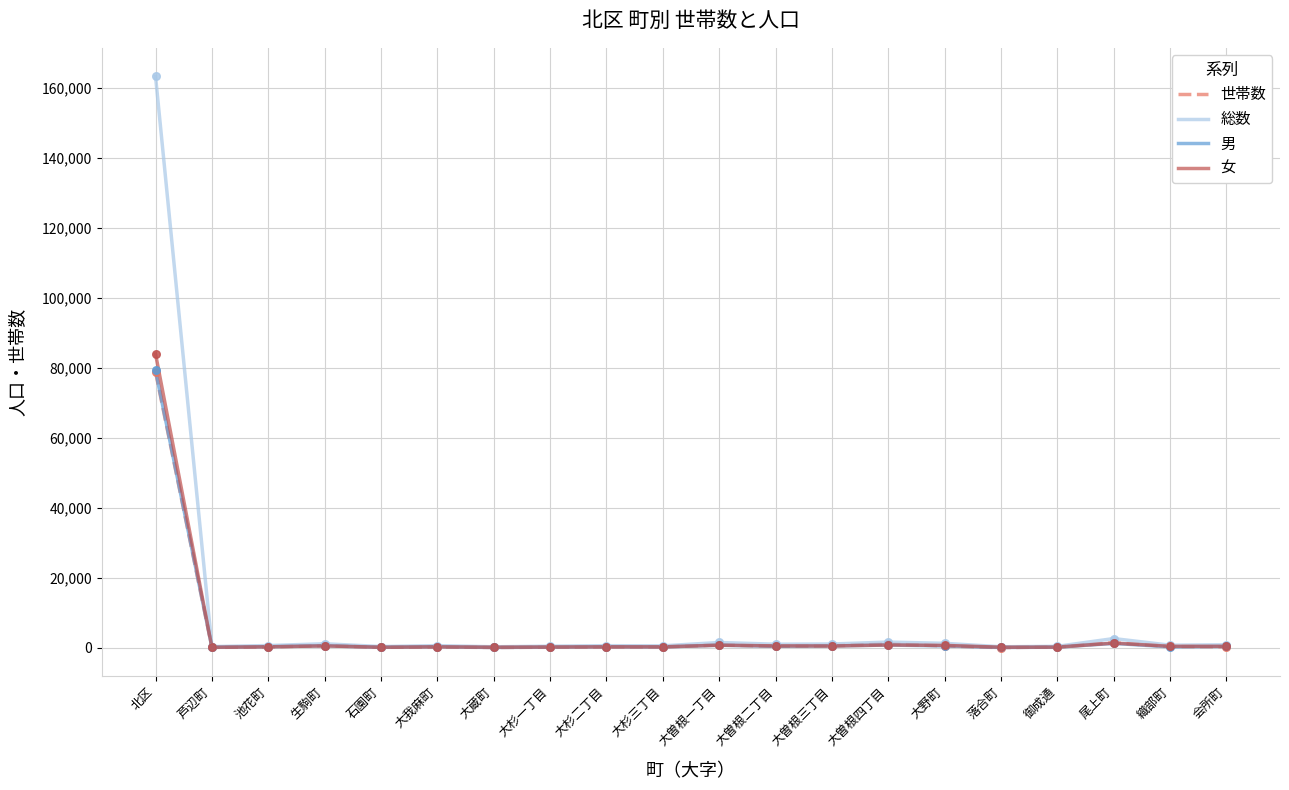

Which series has the widest spread of values?

総数